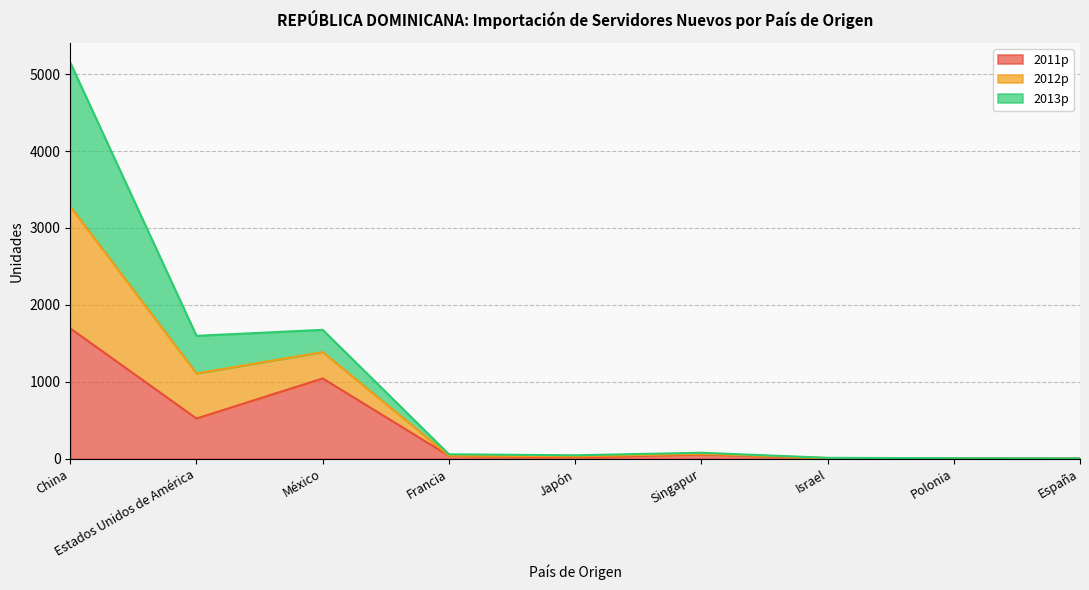

Is it true that 2011p equals 1861 at México?

False